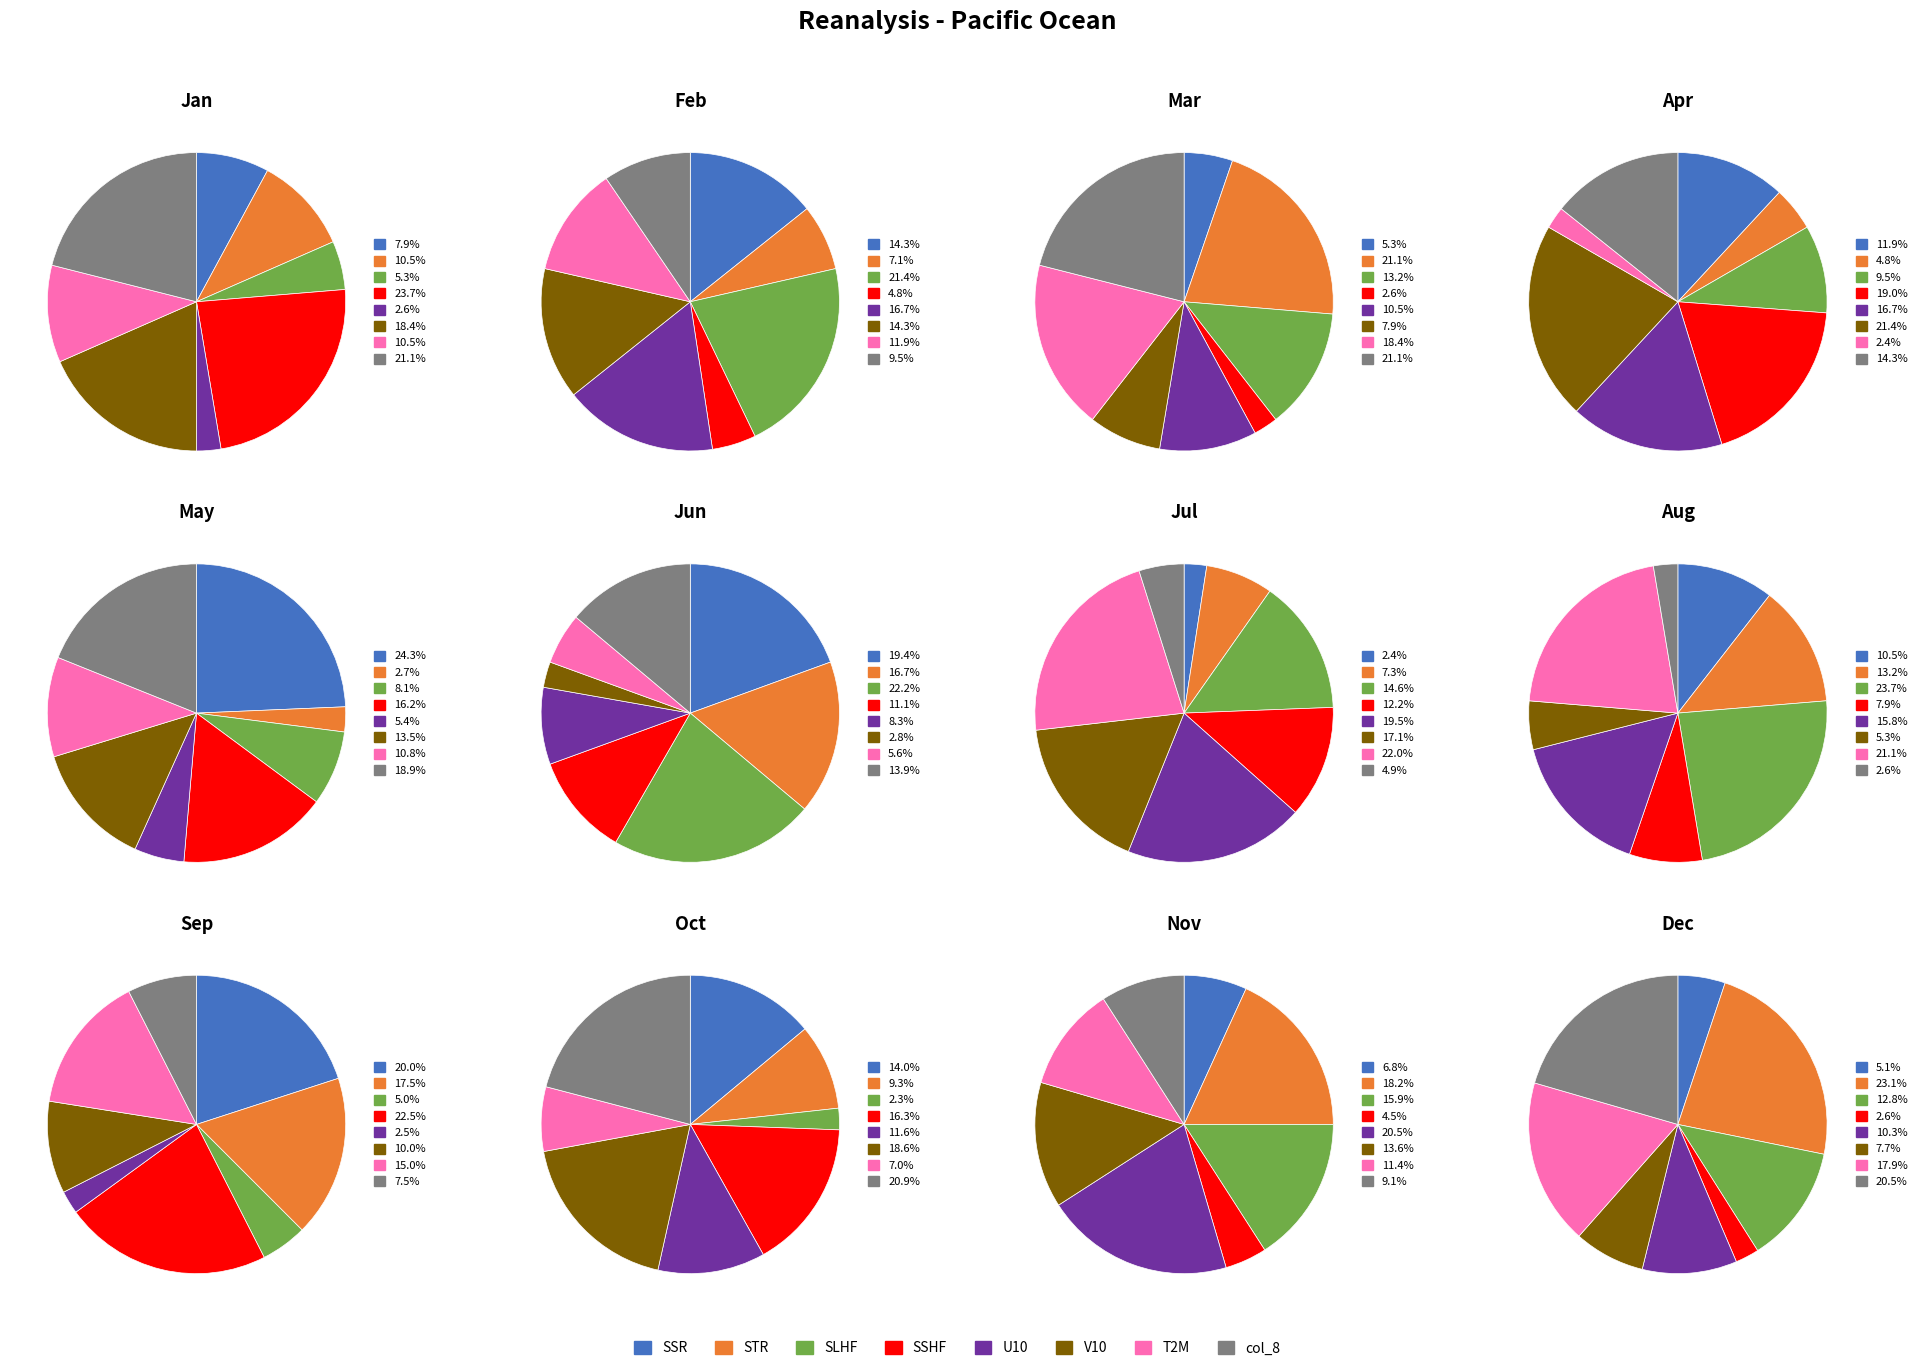

What percentage is the 8 slice, to the nearest percent?

20%